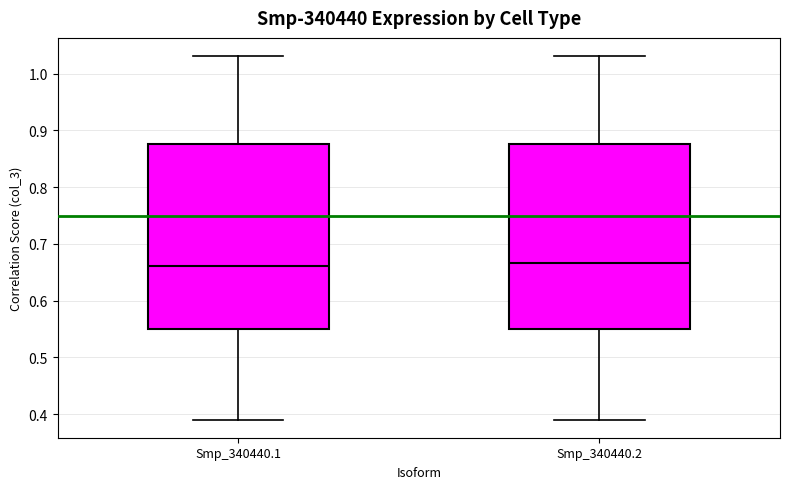

Reading left to right, read every box against the y-axis: the position of its median line, the range the box covers, and the ends of its whiskers. The values are not printed on the chart, so give them approximately, as read against the axis.

Smp_340440.1: median 0.66, box 0.55 to 0.88, whiskers 0.39 to 1.03
Smp_340440.2: median 0.67, box 0.55 to 0.88, whiskers 0.39 to 1.03